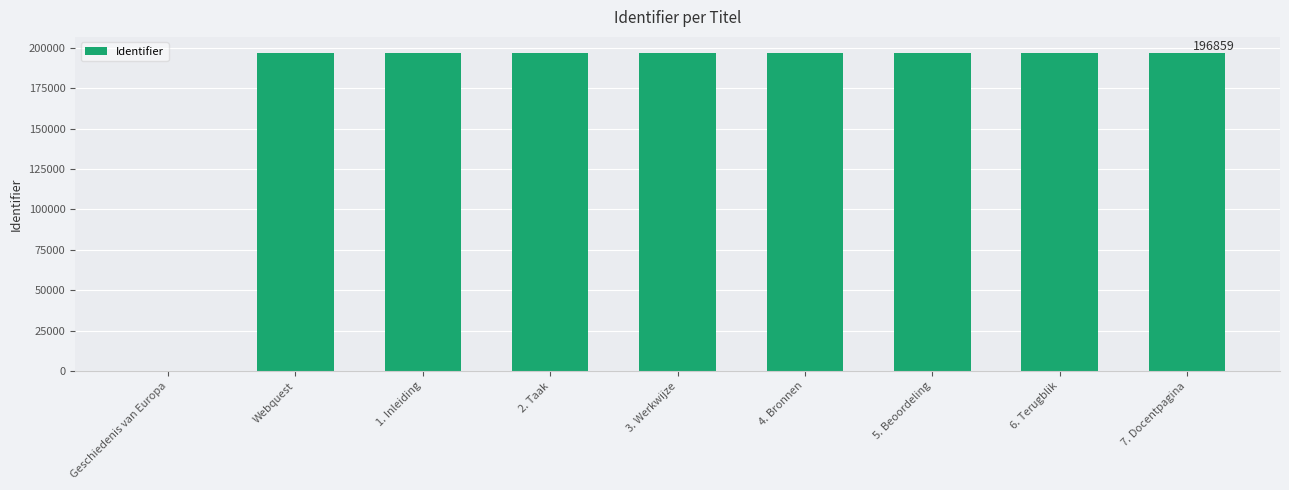

Are the bars horizontal?

No